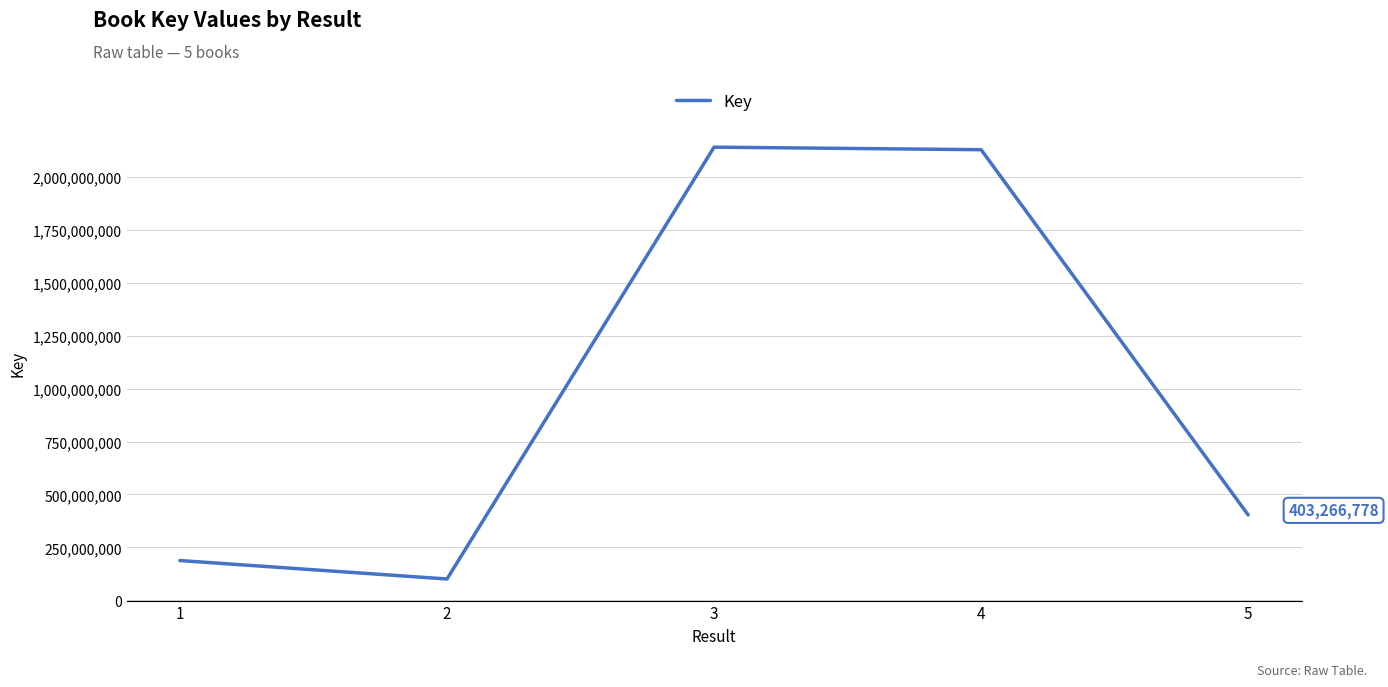

Reading right to left, what are all the values shown in this chart?

403266778	2128921515	2140894224	100722772	187849195